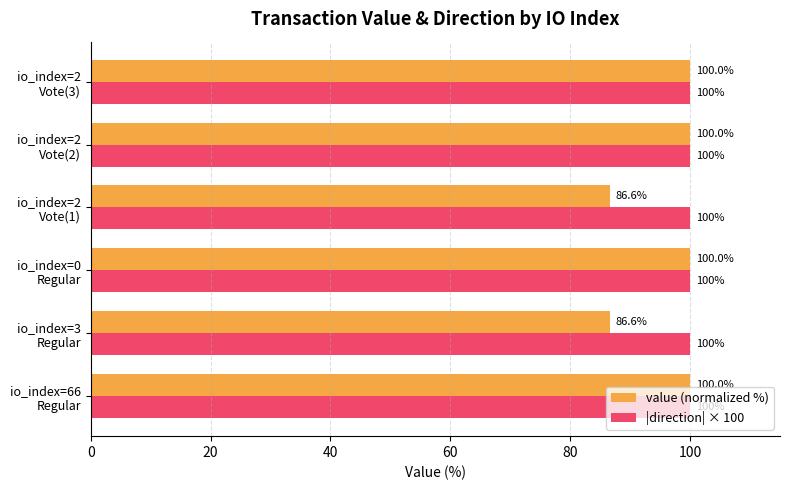

Which series has the largest range (max minus min)?

value (normalized %)